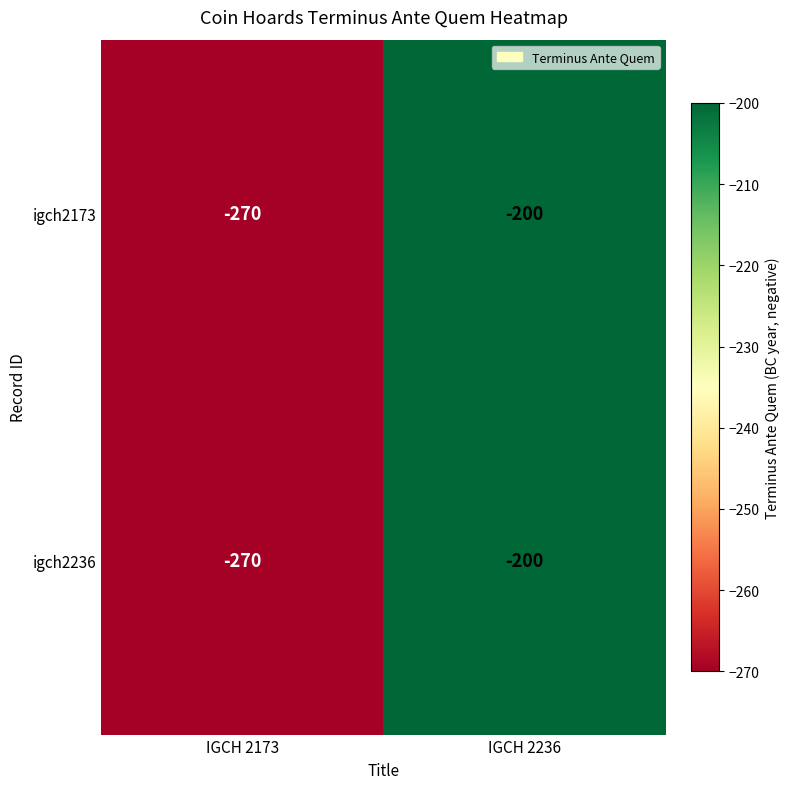

What is the sum of the igch2173 values at IGCH 2173 and IGCH 2236?

-470